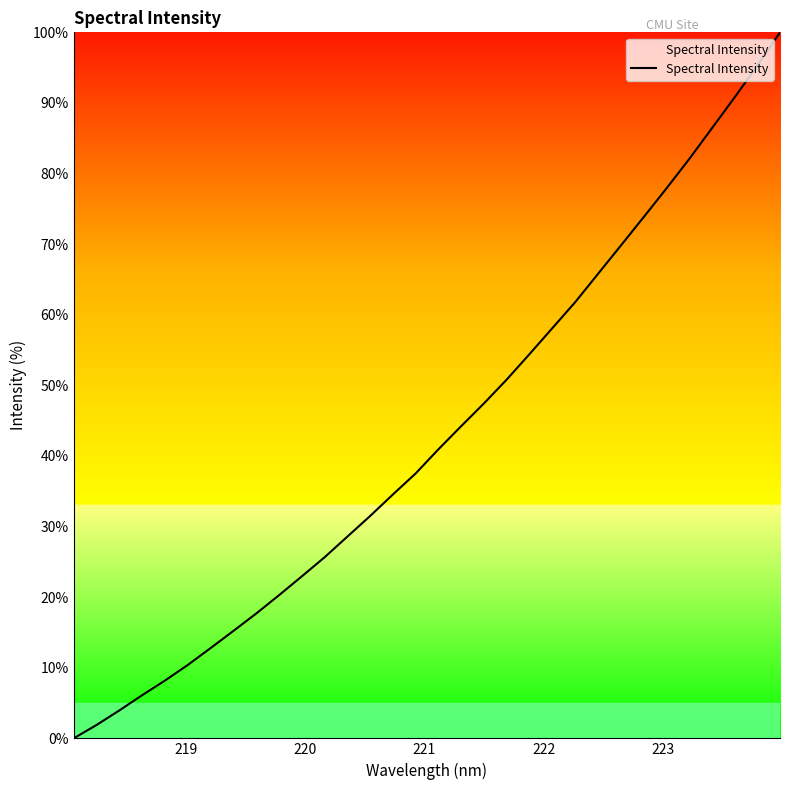

What is the maximum value shown in the chart?

100.0